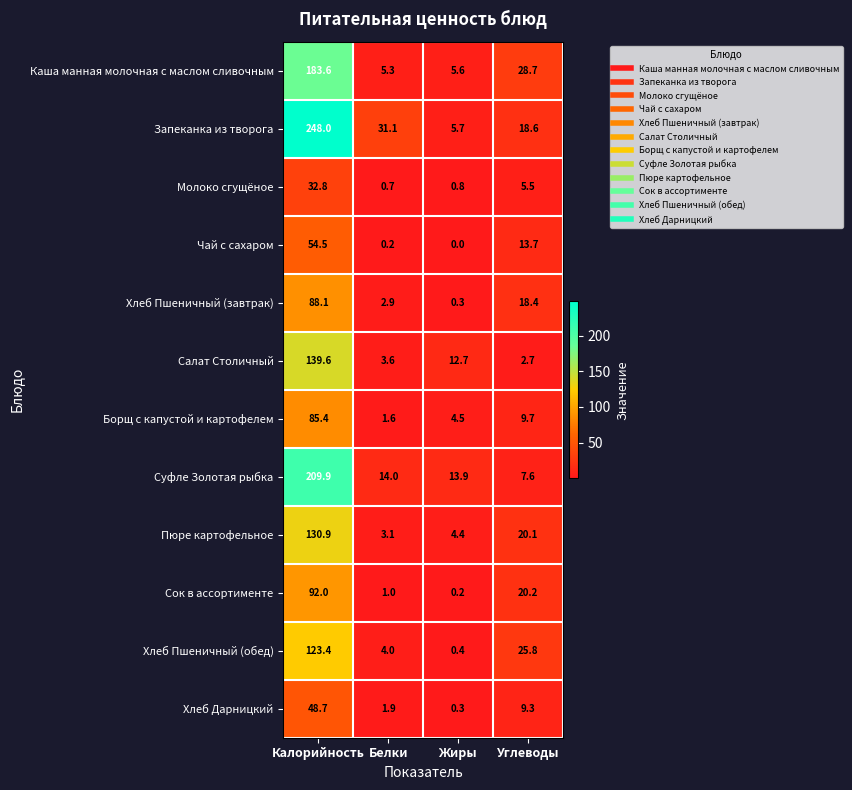

What is the spread (max minus min) of values at Углеводы?

26.0